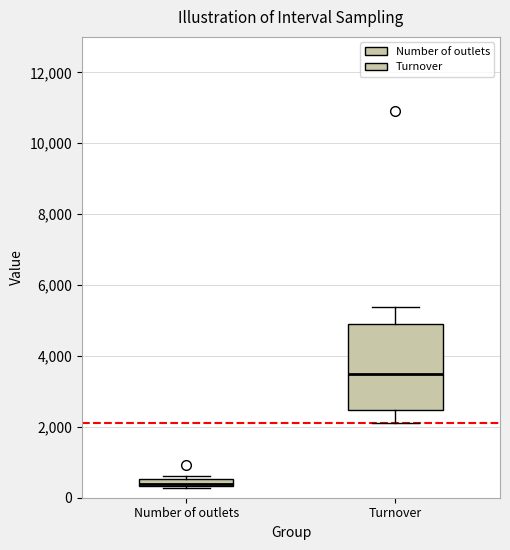

Comparing the boxes themselves (not the whiskers), which one is the tallest?

Turnover